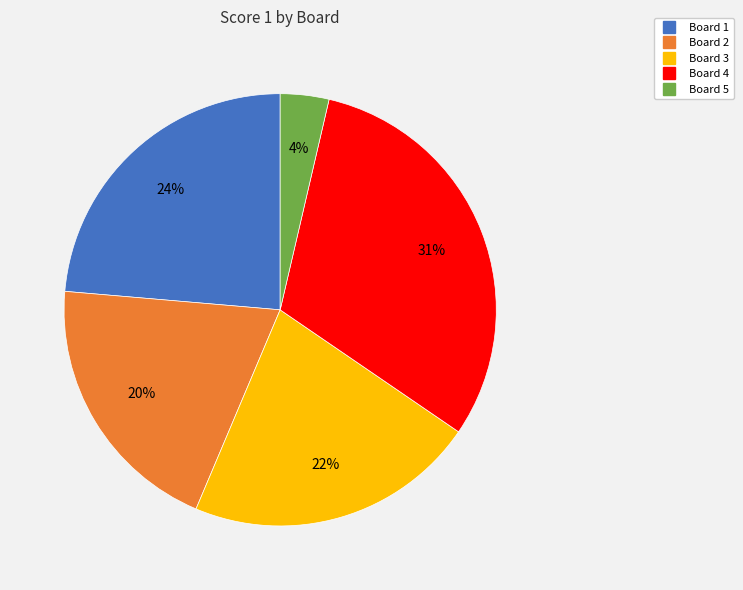

To the nearest percent, what is the difference between the largest and smallest slice percentages?

27%